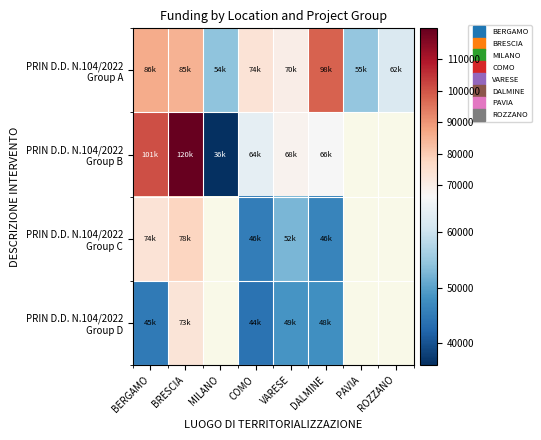

The PRIN D.D. N.104/2022 Group C series shows 45553.7 at COMO. True or false?

True